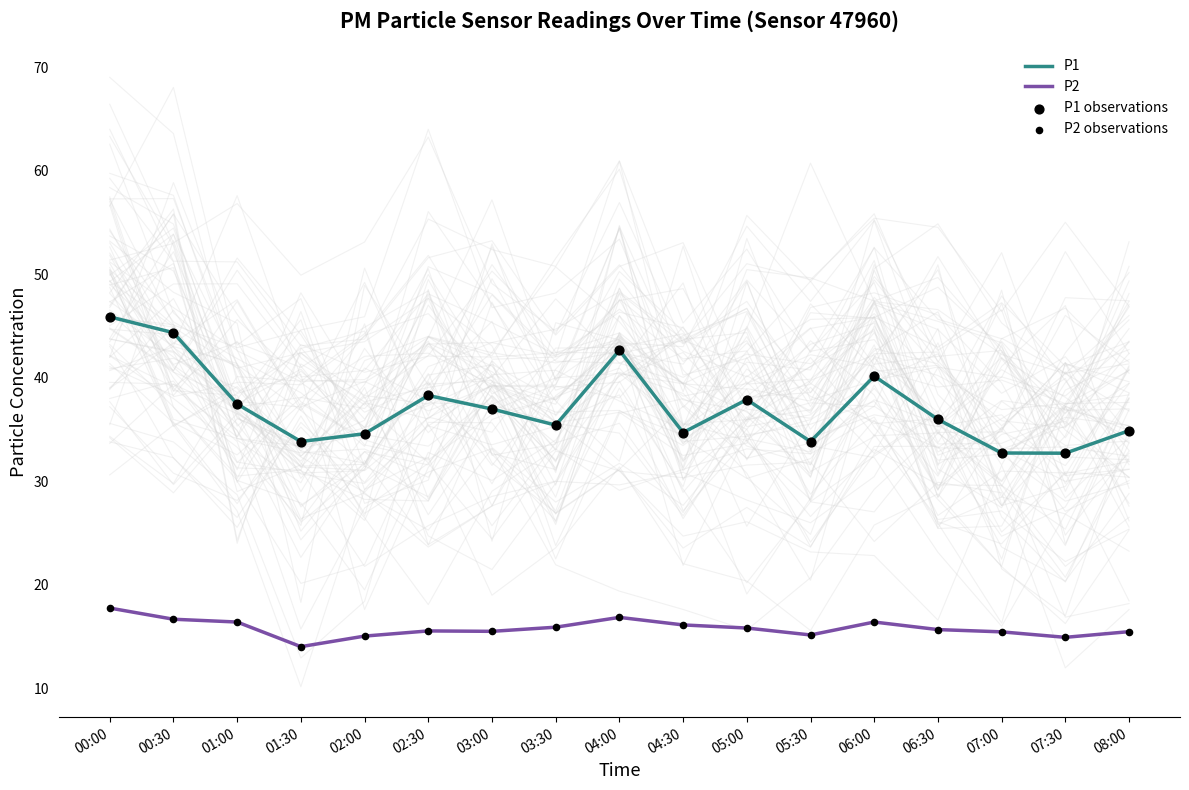

What is the total value across all series at 02:30?

107.6